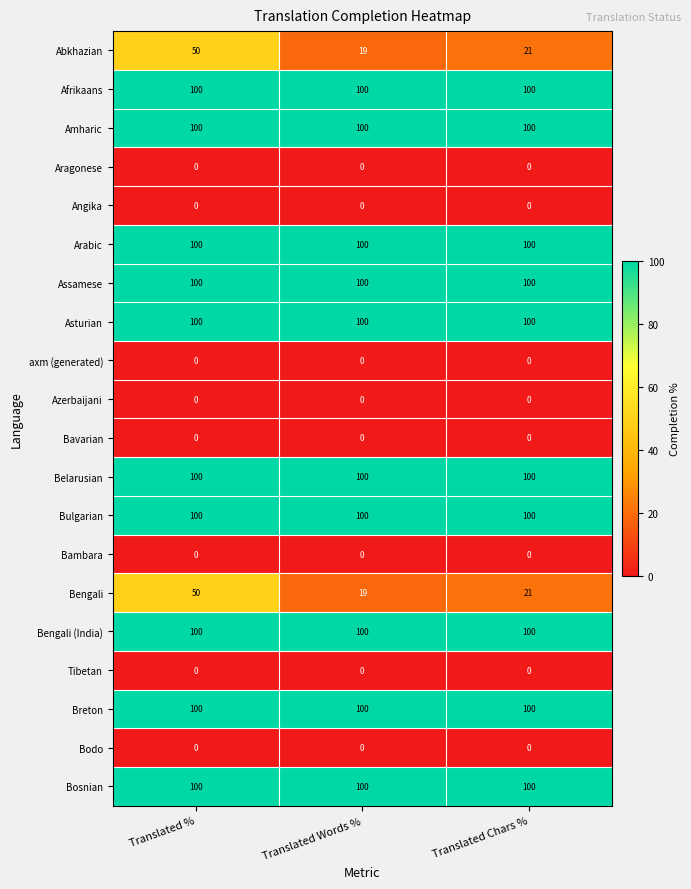

Rank the categories by Bengali value from lowest to highest.

Translated Words %, Translated Chars %, Translated %